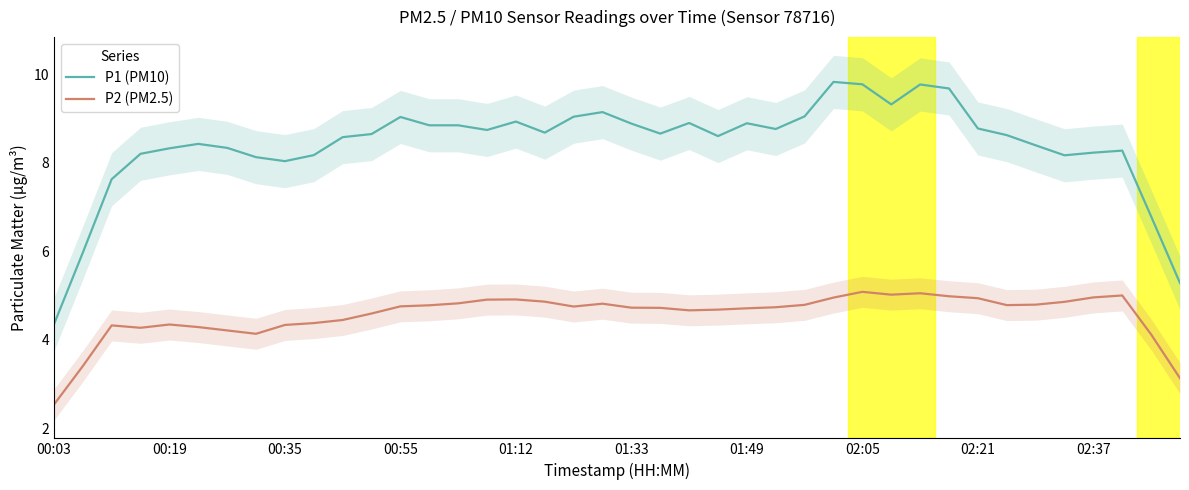

What are all the series names shown in the legend?

P1 (PM10), P2 (PM2.5)